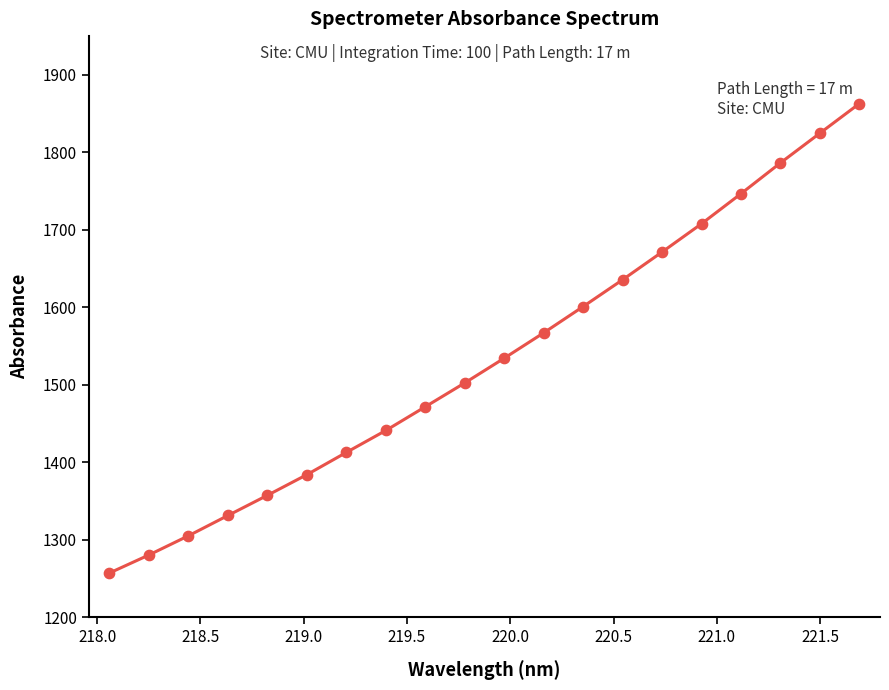

What is the greatest value displayed?

1862.9